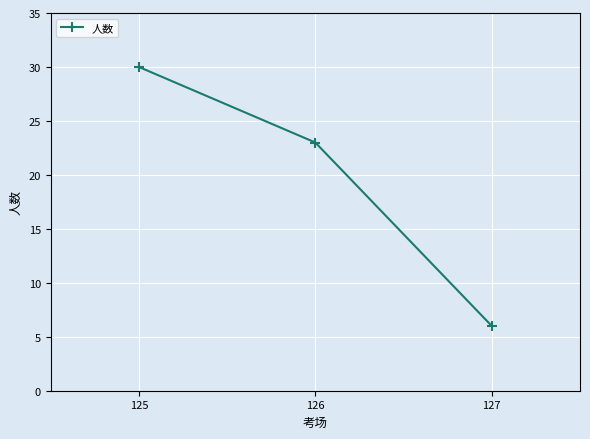

Reading right to left, extract all data points from this chart.

6	23	30